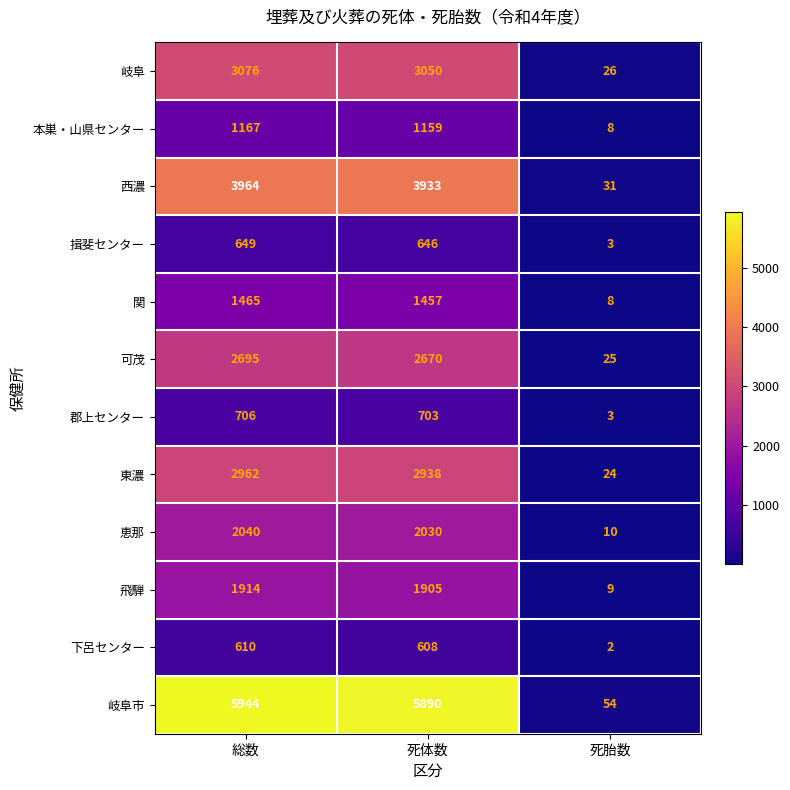

What is the difference between the maximum and minimum values in the 本巣・山県センター series?

1159